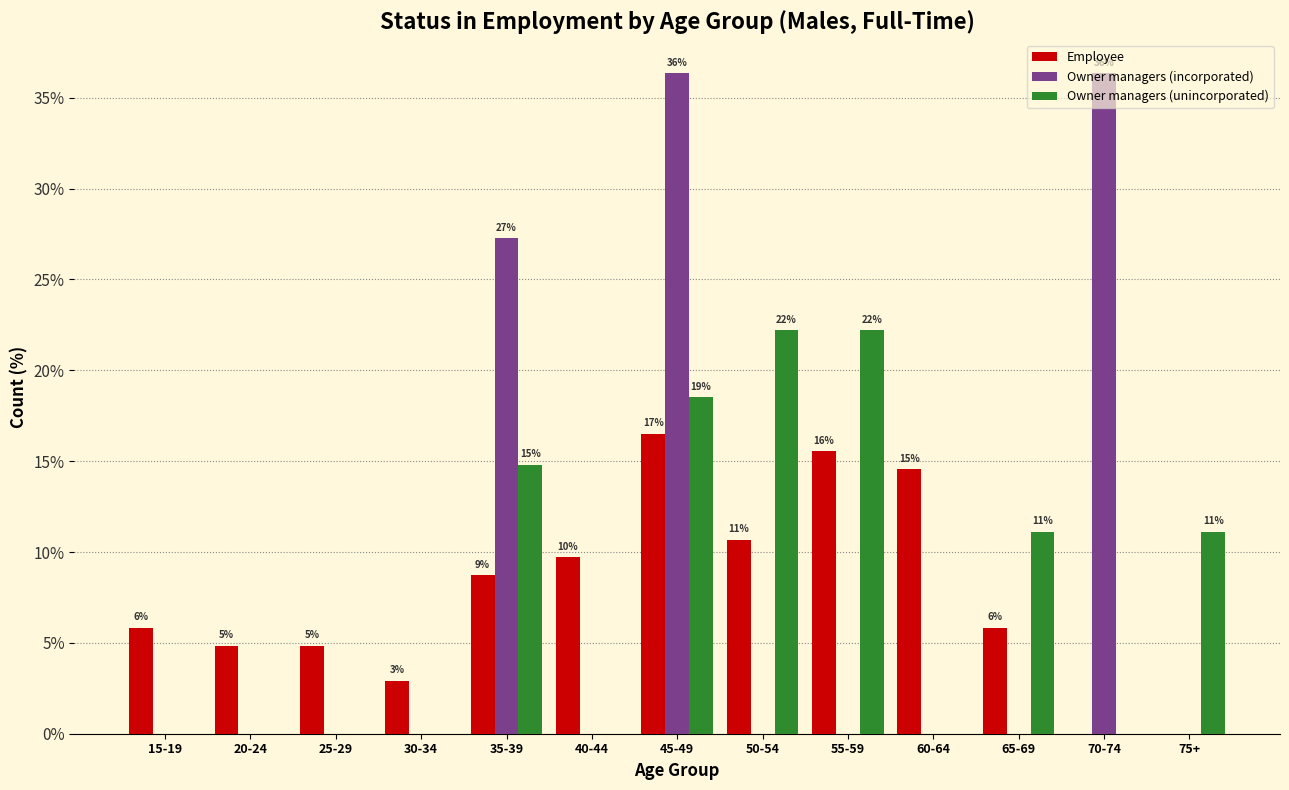

How many groups of bars are there?

13